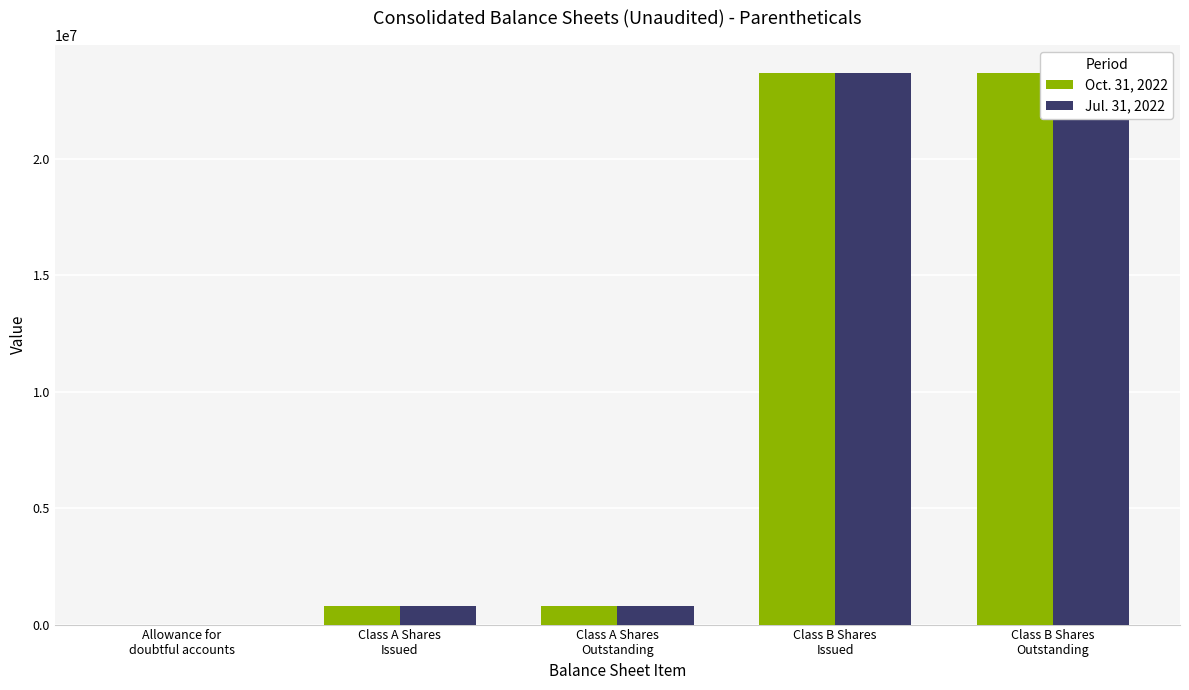

Rank the series by their average value, from lowest to highest.

Jul. 31, 2022, Oct. 31, 2022